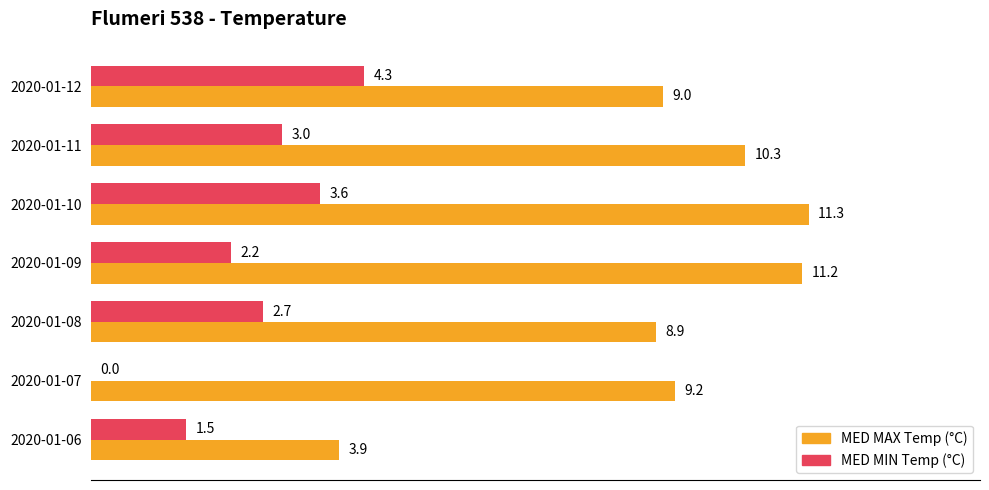

What is the average value of the MED MAX Temp (°C) series?

9.1